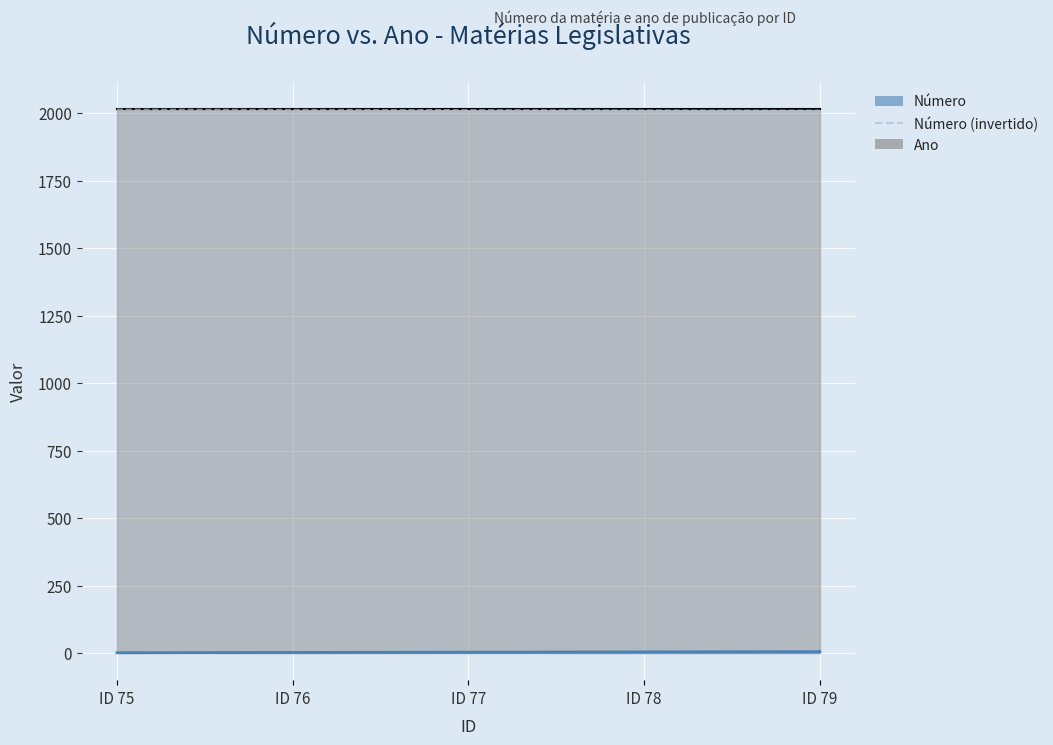

List the labels in order of value, largest first.

ID 75, ID 76, ID 77, ID 78, ID 79